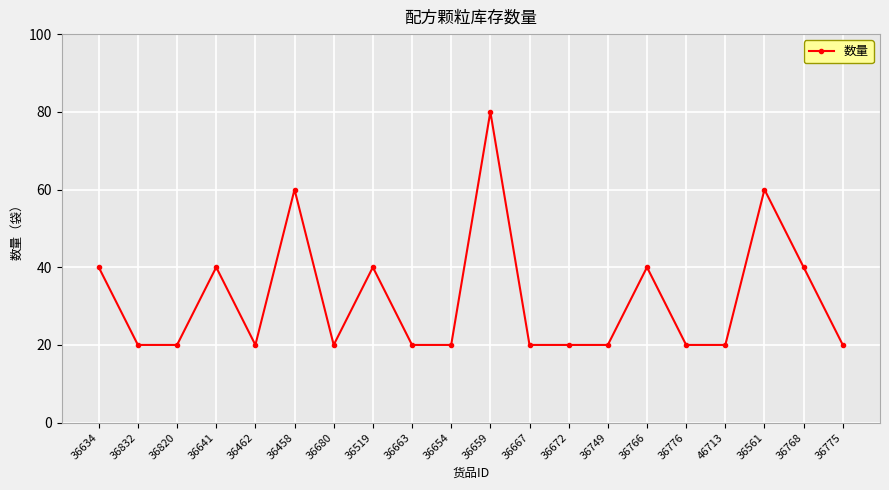

Which has a higher value, 36458 or 36634?

36458